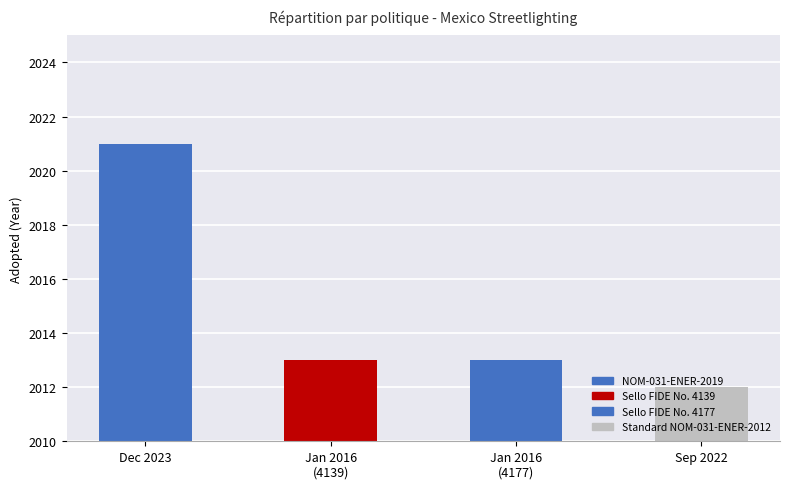

How many bars are there in total?

4